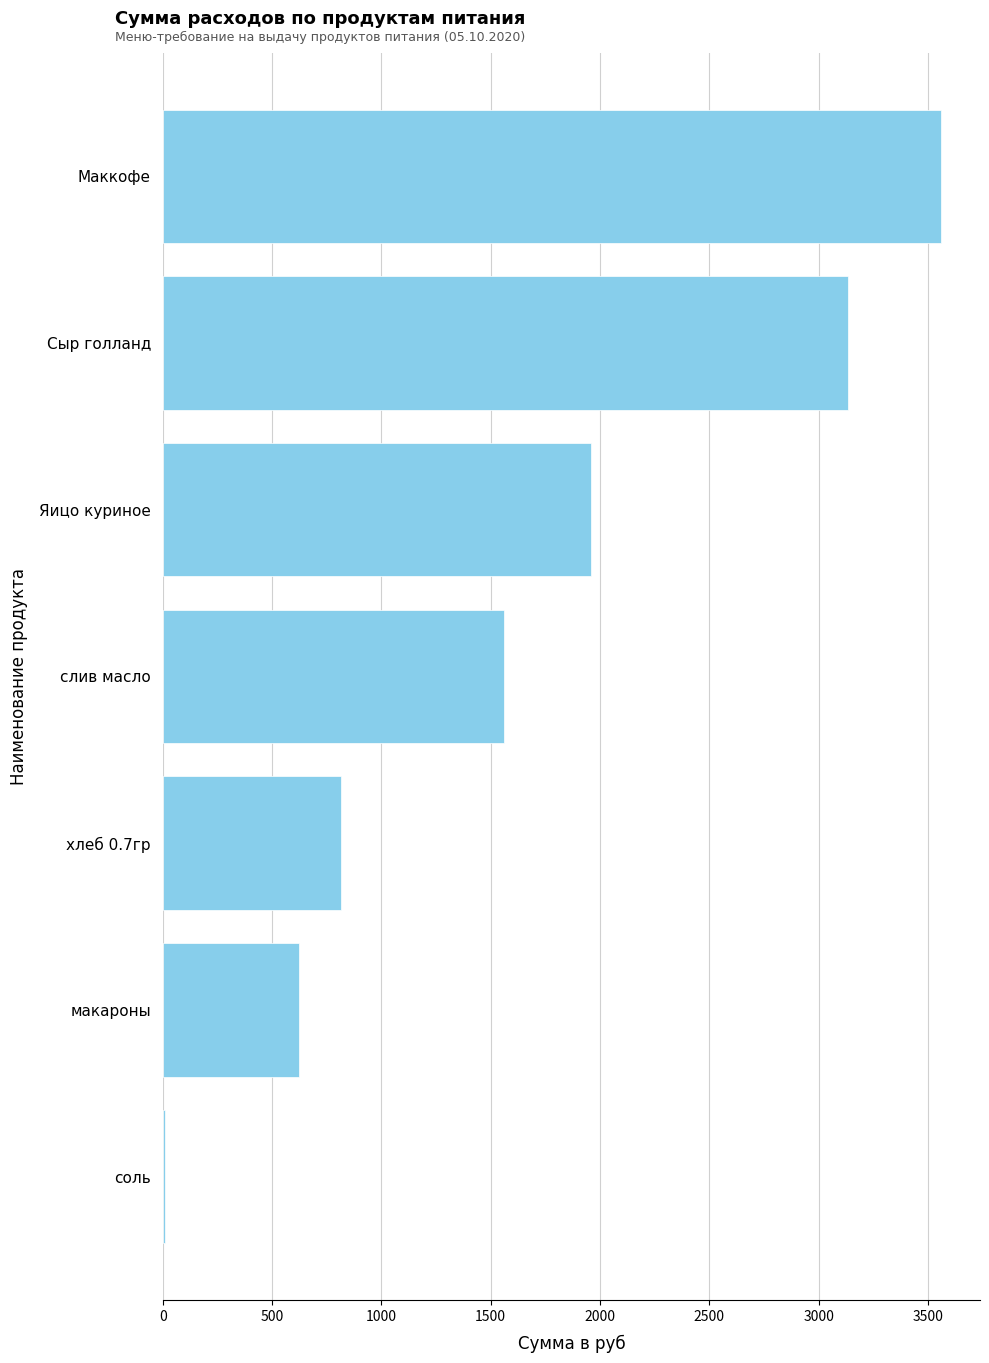

Which label corresponds to the largest value in the chart?

Маккофе